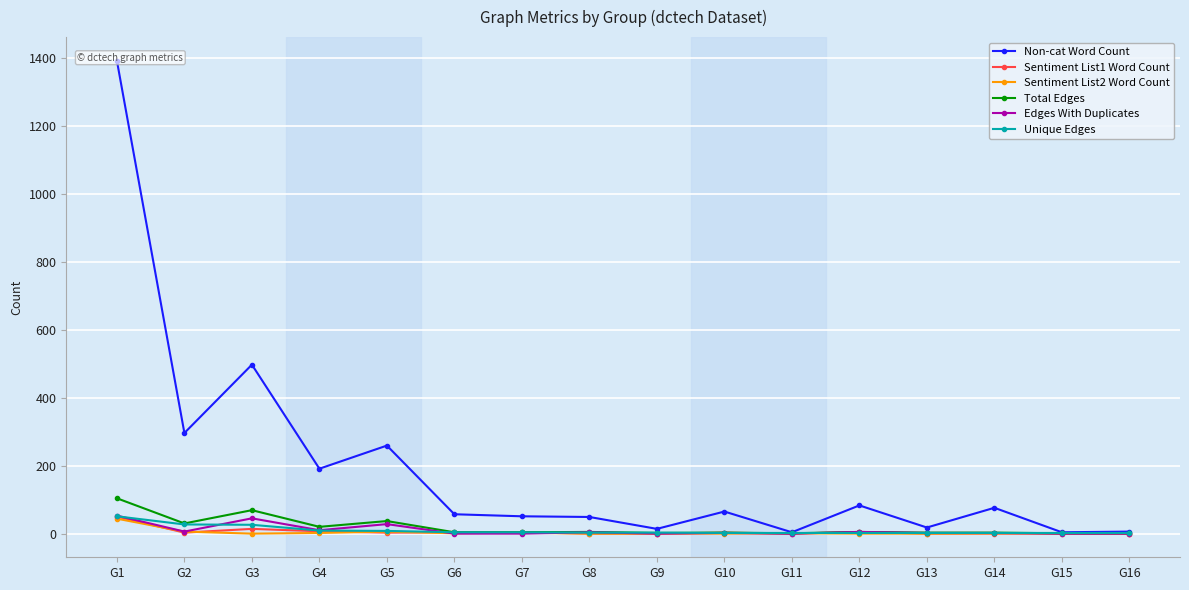

List the labels in order of Non-cat Word Count value, smallest first.

G11, G15, G16, G9, G13, G8, G7, G6, G10, G14, G12, G4, G5, G2, G3, G1